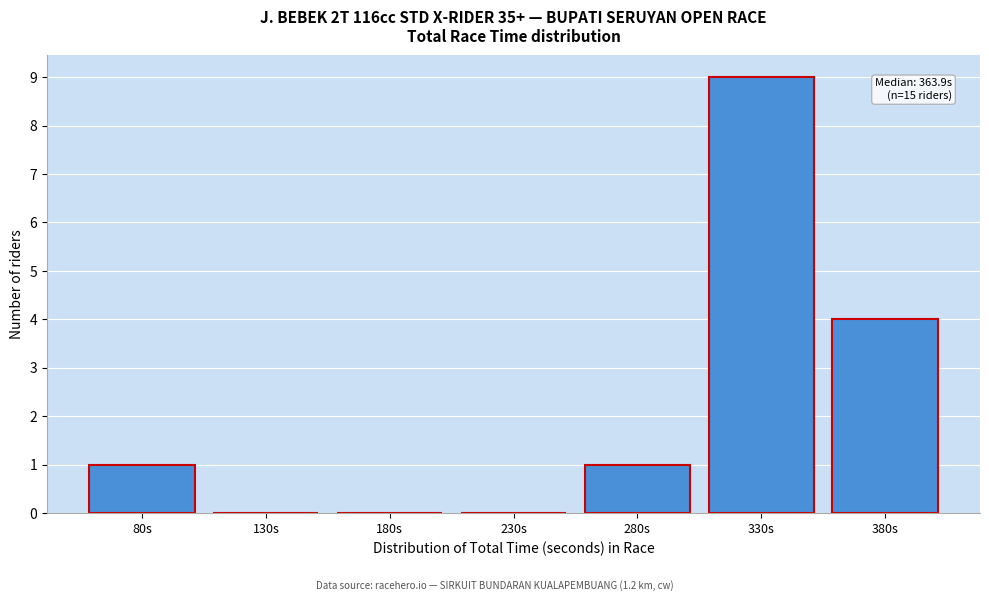

Reading right to left, what are all the values shown in this chart?

380s=4	330s=9	280s=1	230s=0	180s=0	130s=0	80s=1